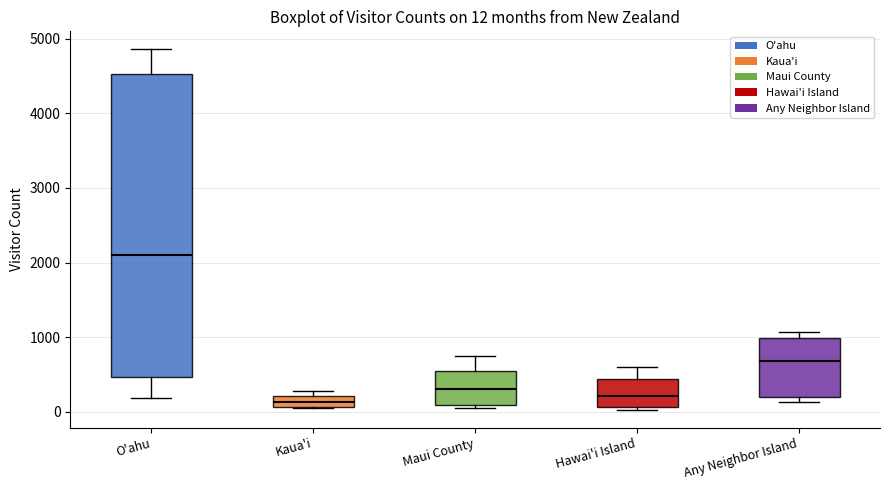

Which box is the tallest, from its lower edge to its upper edge?

O'ahu